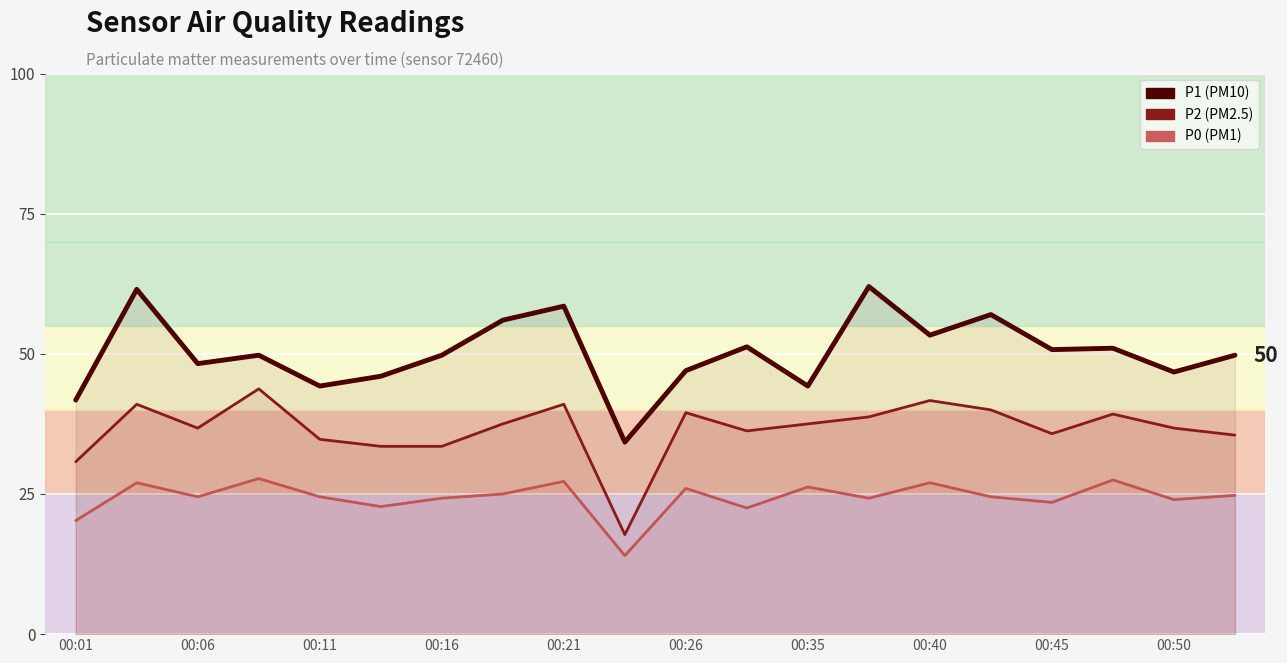

What is the minimum value shown in the chart?

14.0